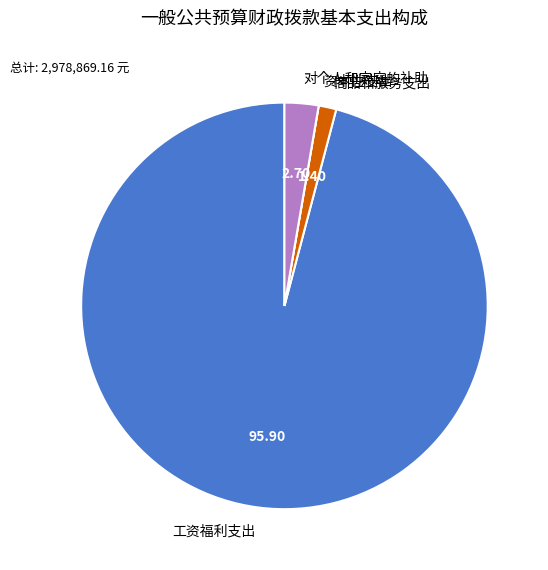

Does 工资福利支出 account for over 50% of the chart?

Yes